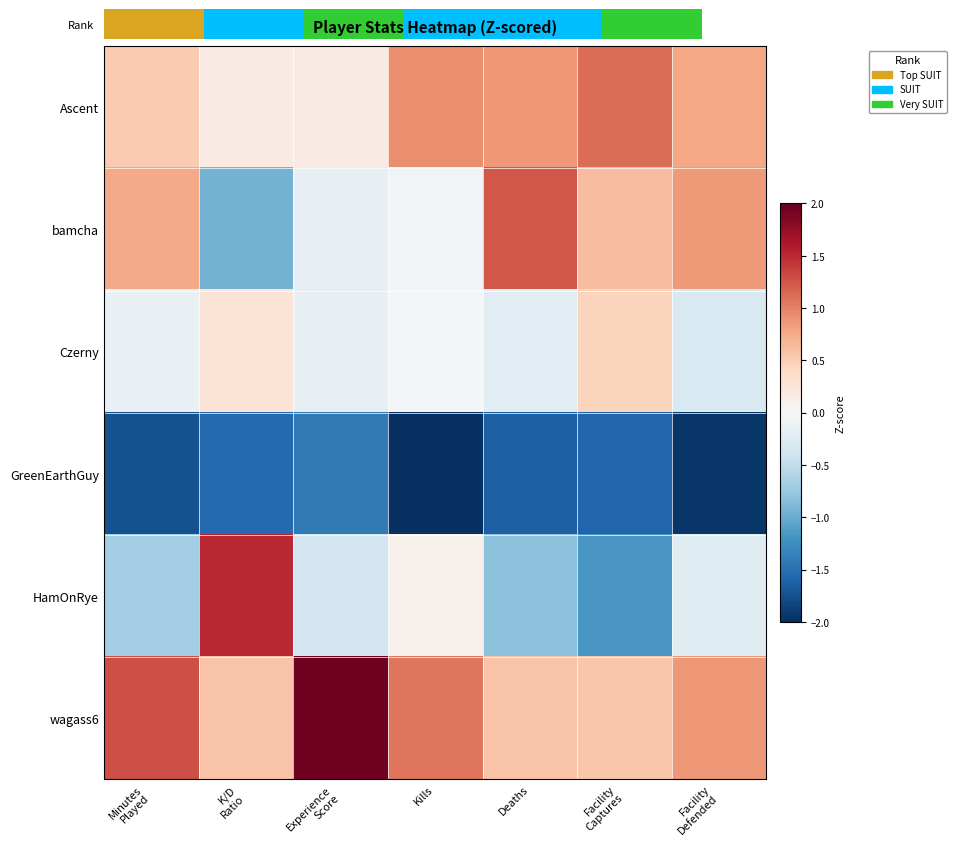

Which series has the largest total across all categories?

wagass6